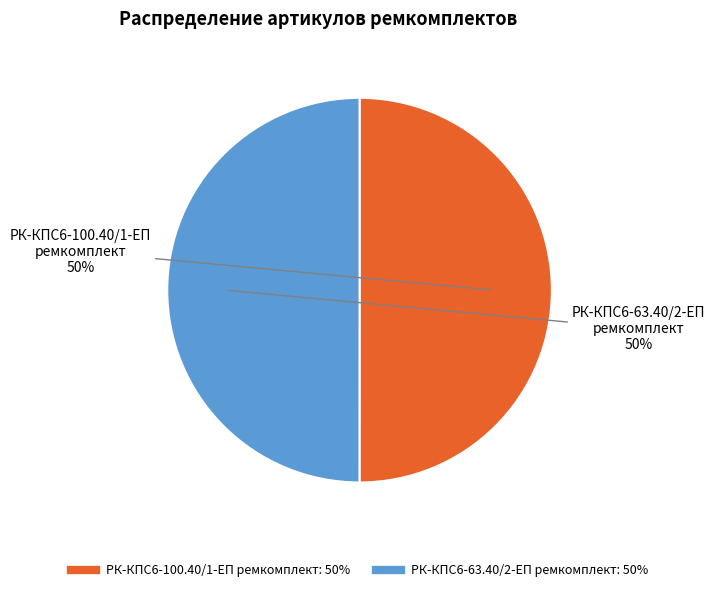

Approximately how many times larger is the value at РК-КПС6-63.40/2-ЕП ремкомплект compared to РК-КПС6-100.40/1-ЕП ремкомплект?

1.0